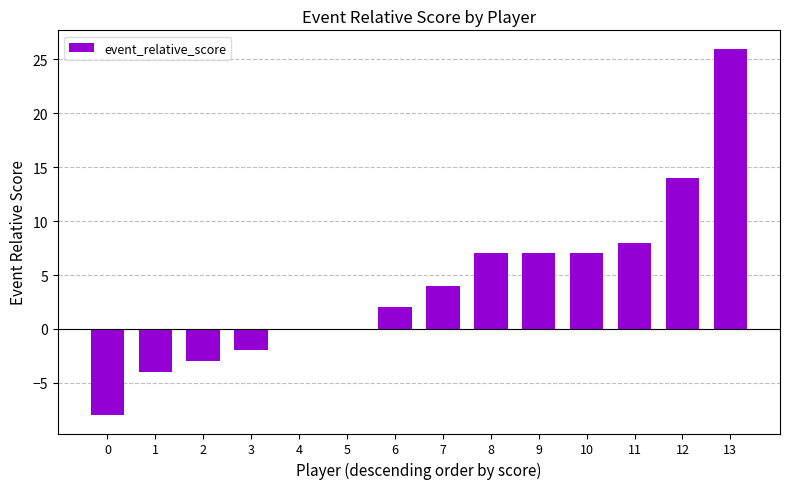

What is the sum of all values?

58